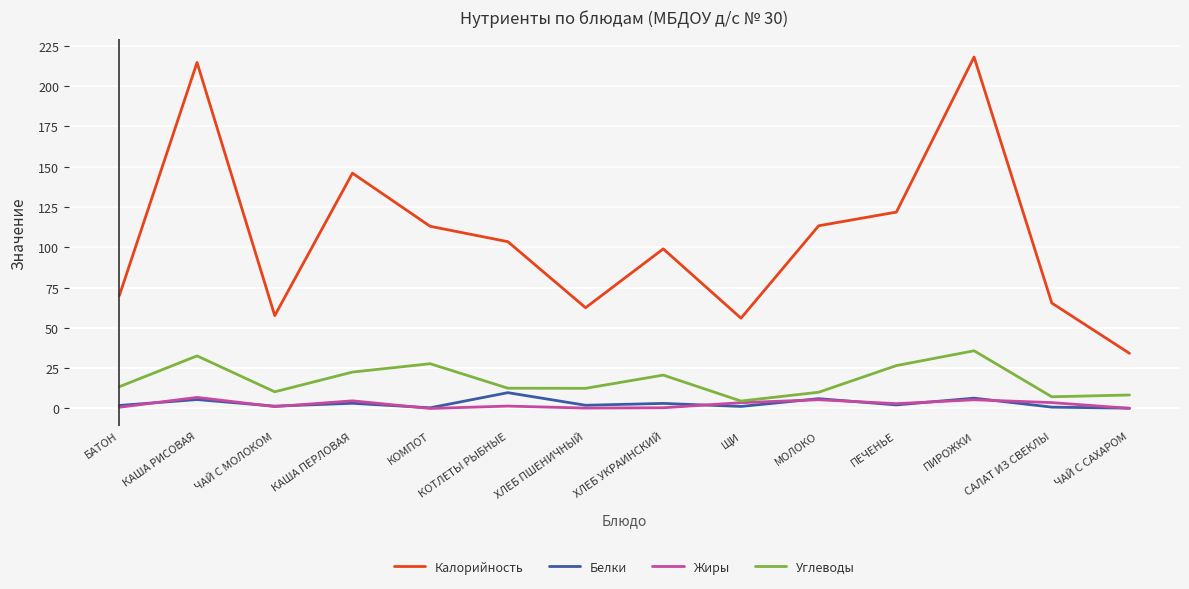

Between КОТЛЕТЫ РЫБНЫЕ and МОЛОКО, which series saw the biggest shift?

Калорийность